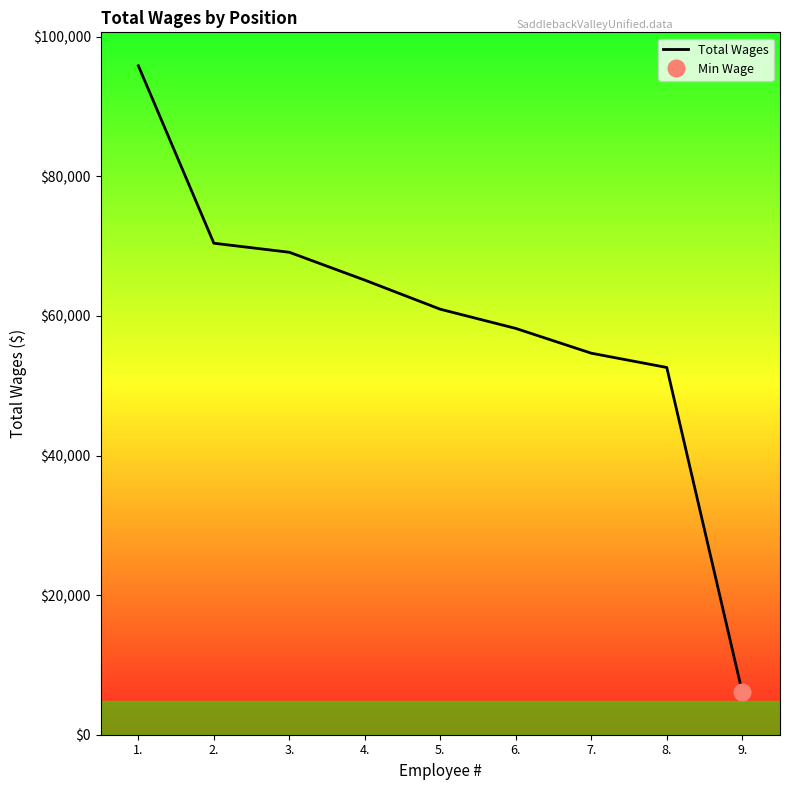

Count the number of values greater than 60964.

4